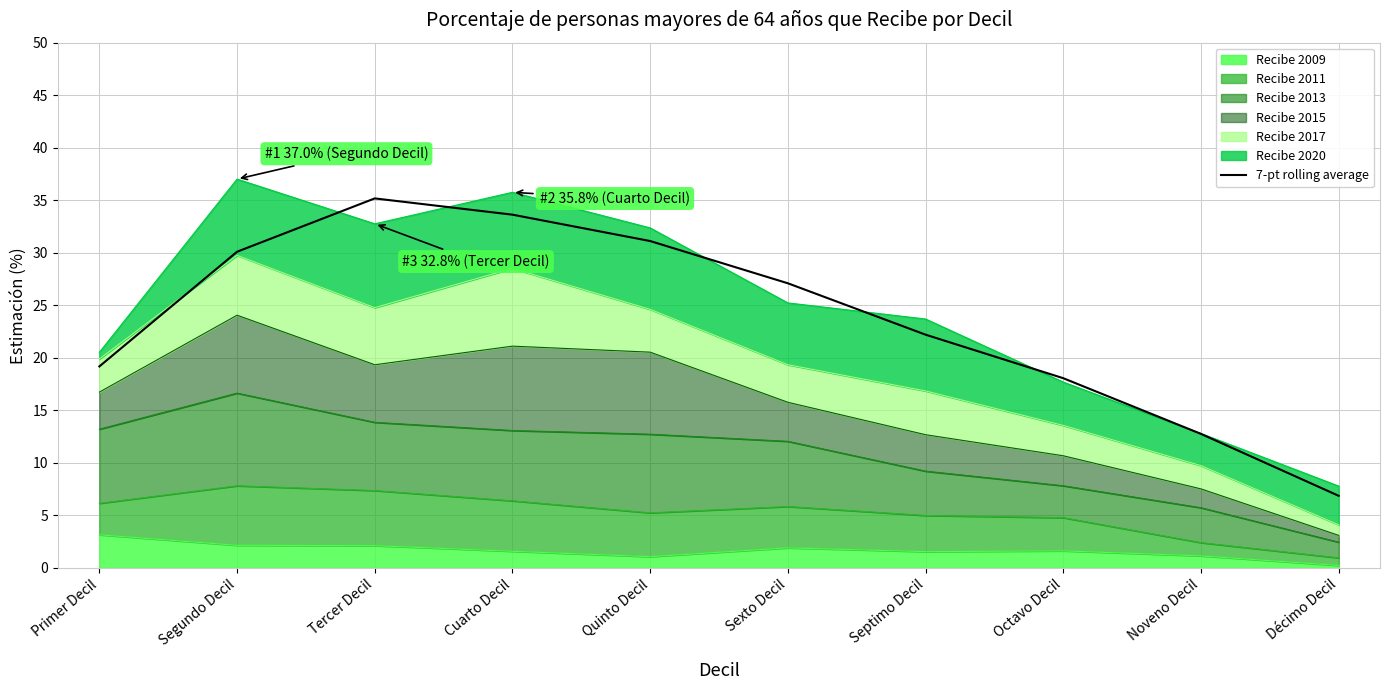

Reading left to right, what are all the values shown in this chart?

19.2	30.1	35.2	33.6	31.1	27.1	22.2	18.1	12.8	6.9